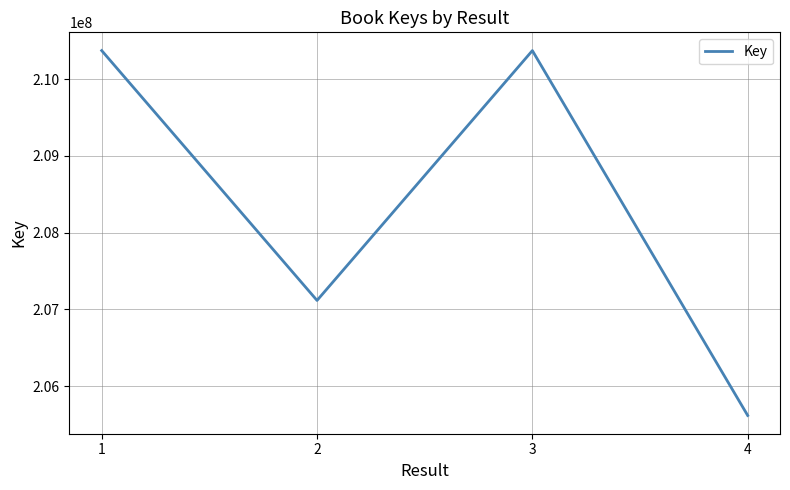

Does the chart display data point markers on the line(s)?

No